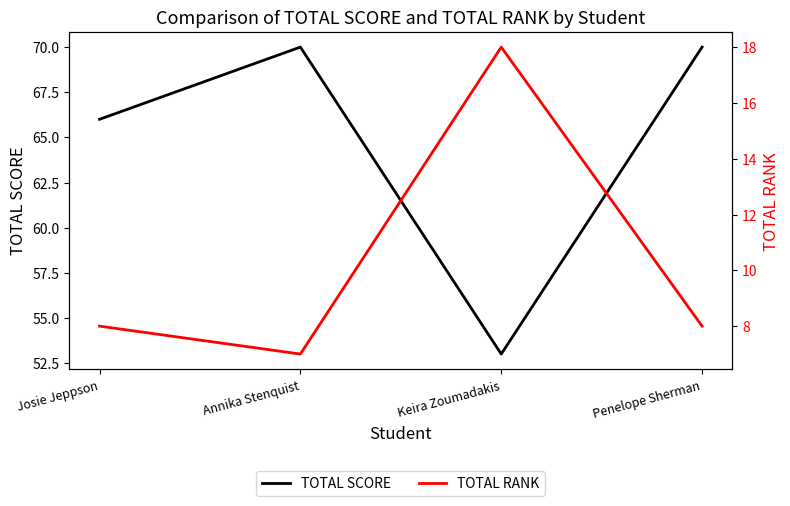

Which has a higher value, Annika Stenquist or Penelope Sherman?

Annika Stenquist